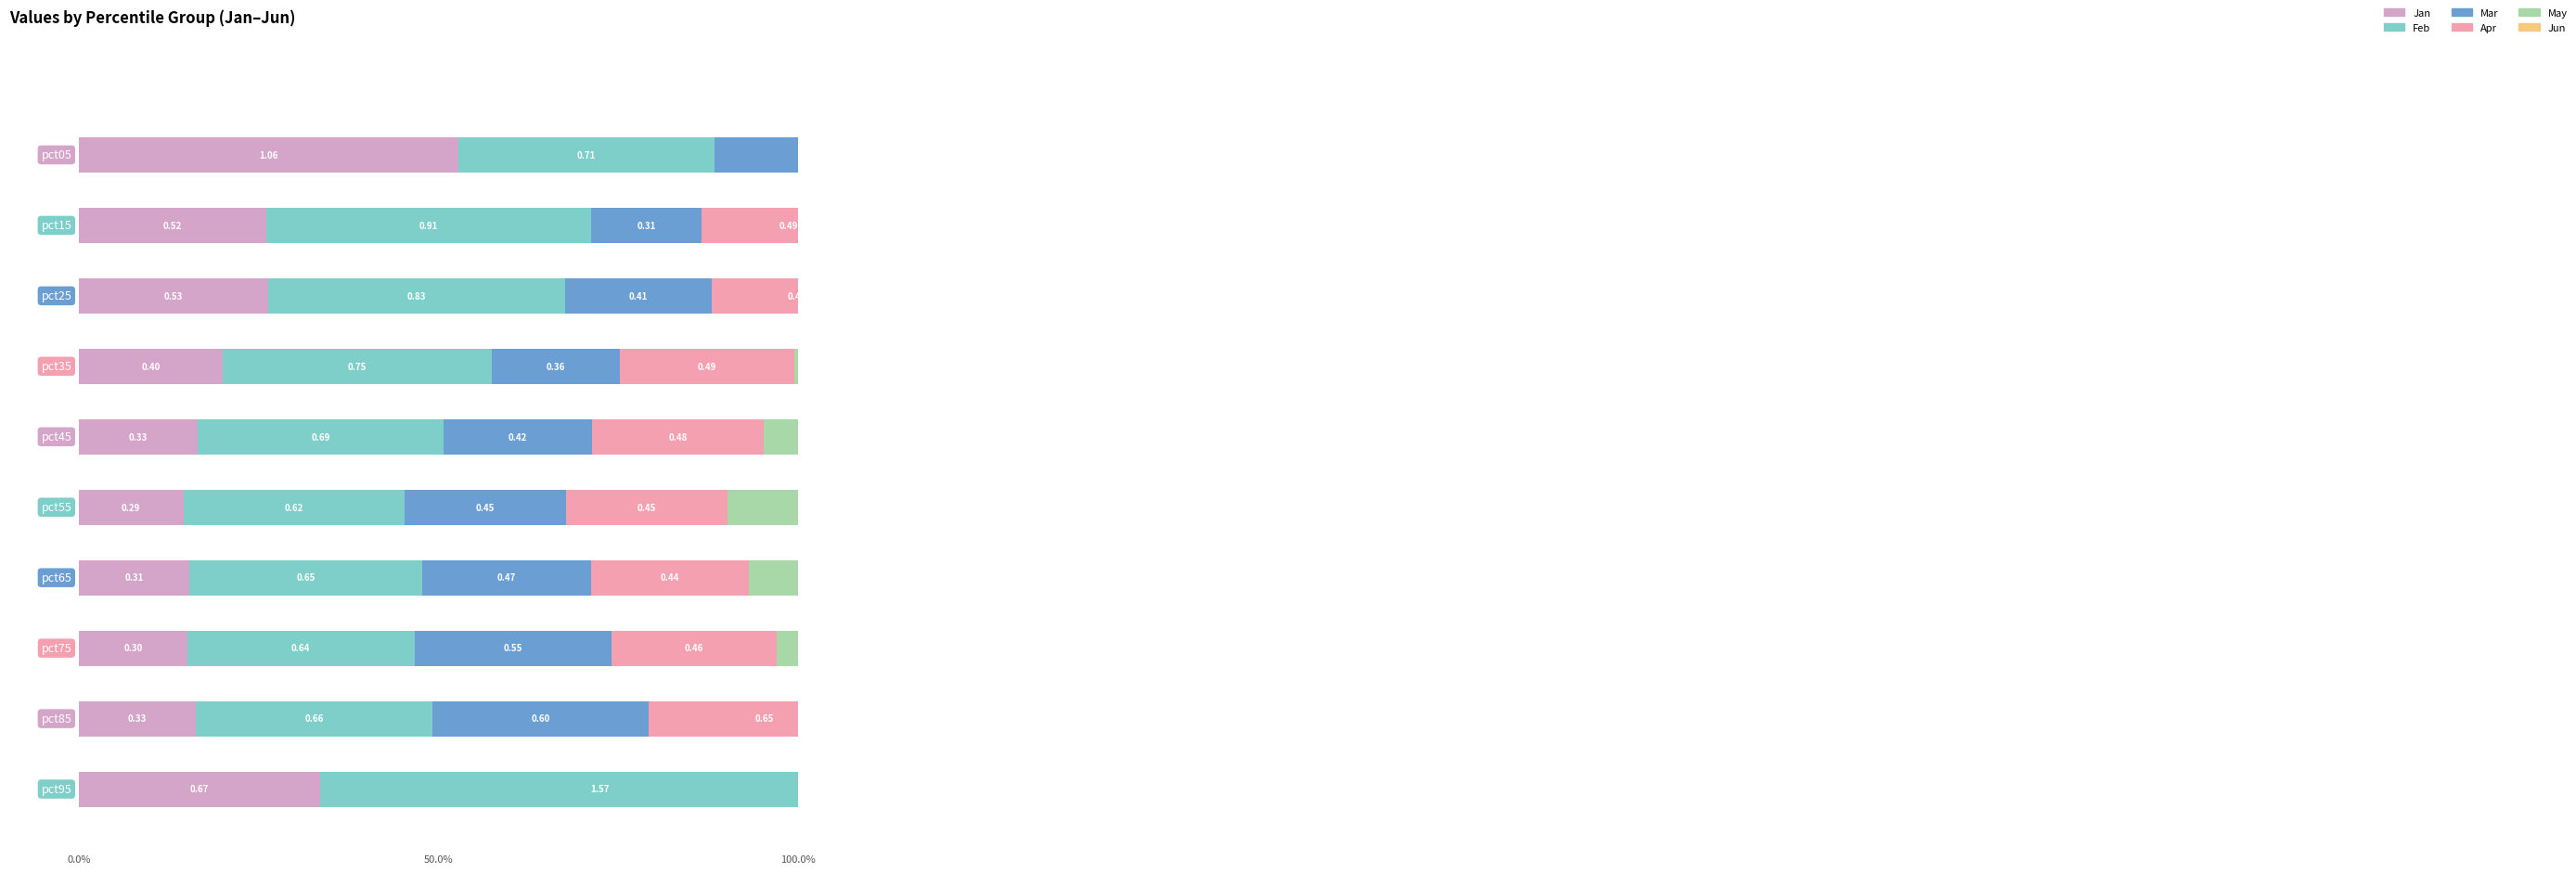

Reading left to right, list all the values displayed in this chart.

Jan: 1.1	0.5	0.5	0.4	0.3	0.3	0.3	0.3	0.3	0.7
Feb: 0.7	0.9	0.8	0.8	0.7	0.6	0.7	0.6	0.7	1.6
Mar: 0.7	0.3	0.4	0.4	0.4	0.5	0.5	0.6	0.6	2.0
Apr: 0.7	0.5	0.5	0.5	0.5	0.5	0.4	0.5	0.6	1.3
May: 0.7	0.4	0.4	0.4	0.4	0.5	0.5	0.5	0.5	1.0
Jun: 0.7	0.5	0.5	0.5	0.5	0.5	0.4	0.5	0.5	0.7